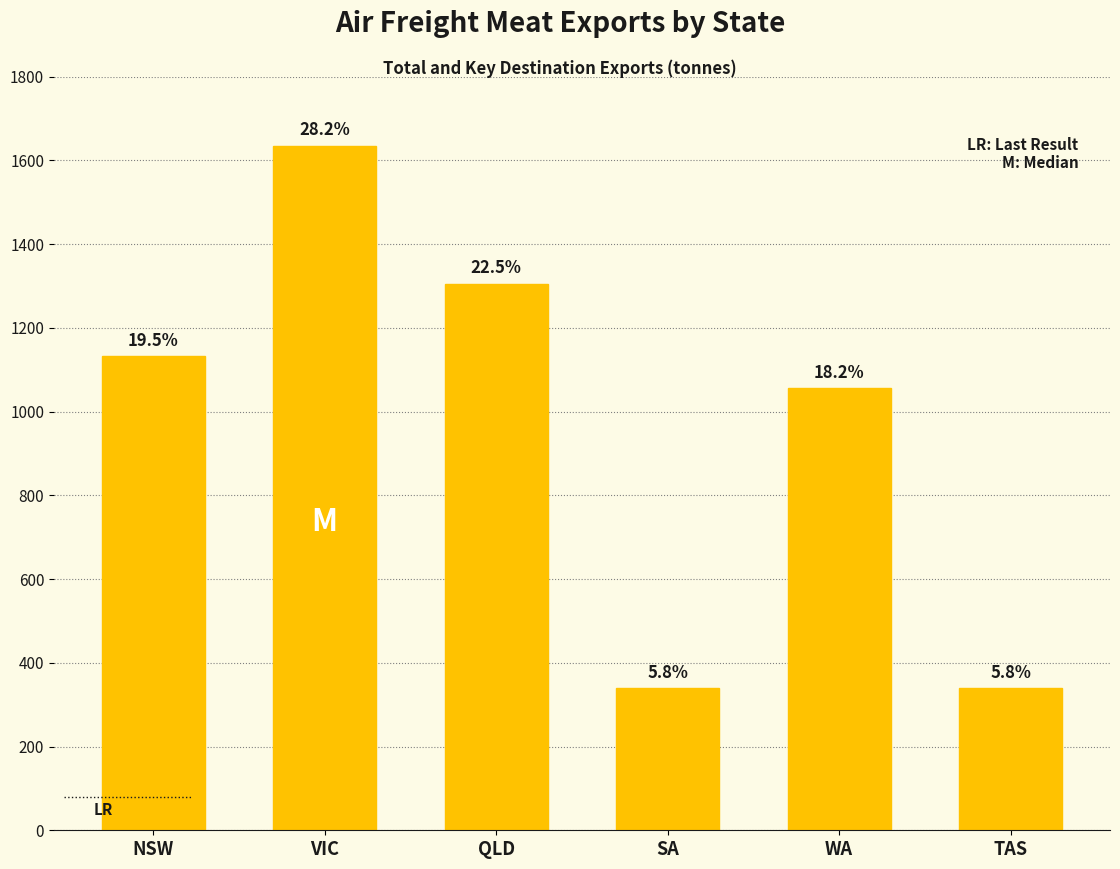

Is it true that the value at NSW is 1132.0?

True